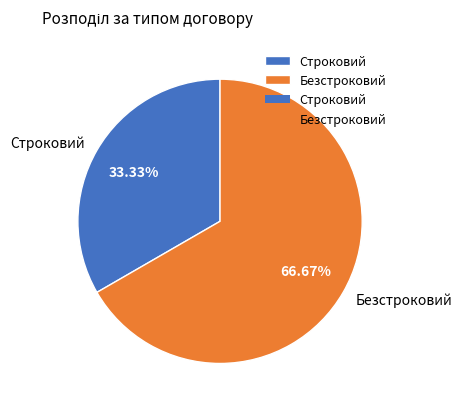

Combined, what portion of the pie is Строковий and Безстроковий?

100.0%